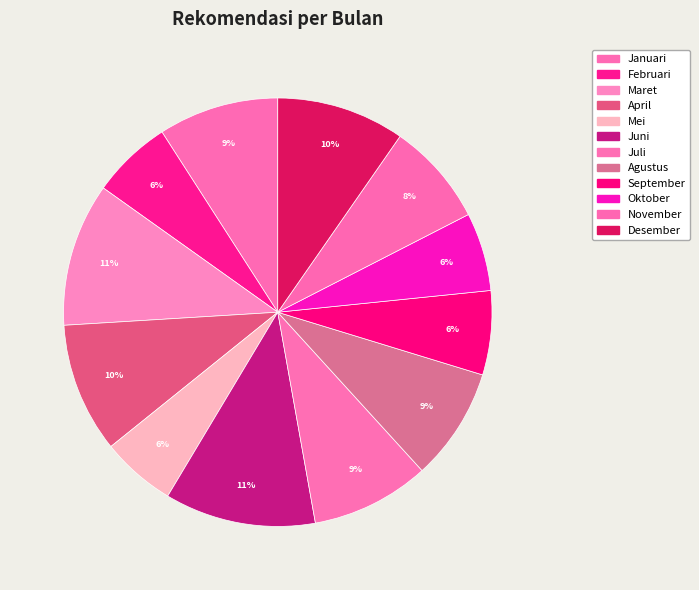

How many slices are in this pie chart?

12